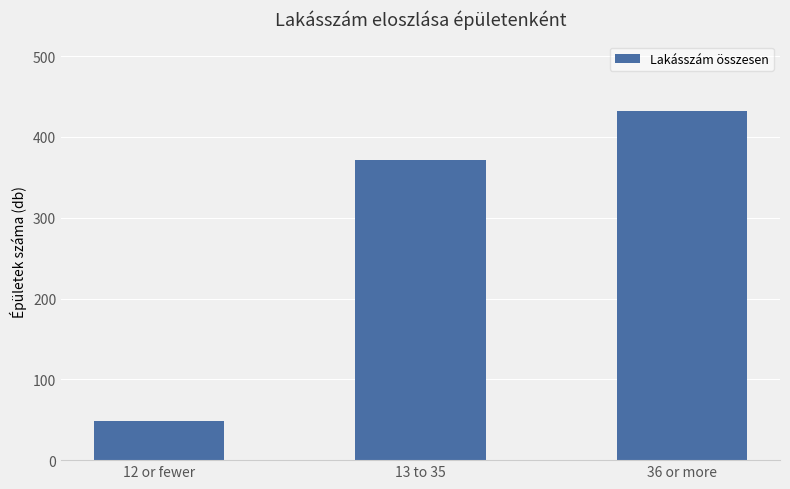

Reading right to left, what are all the values shown in this chart?

432	372	48